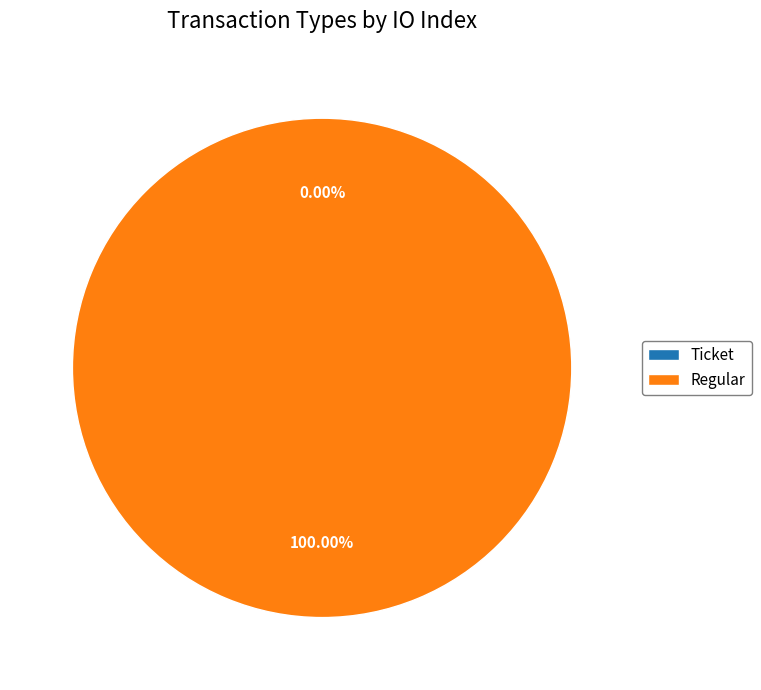

Rank the categories by value from highest to lowest.

Regular, Ticket